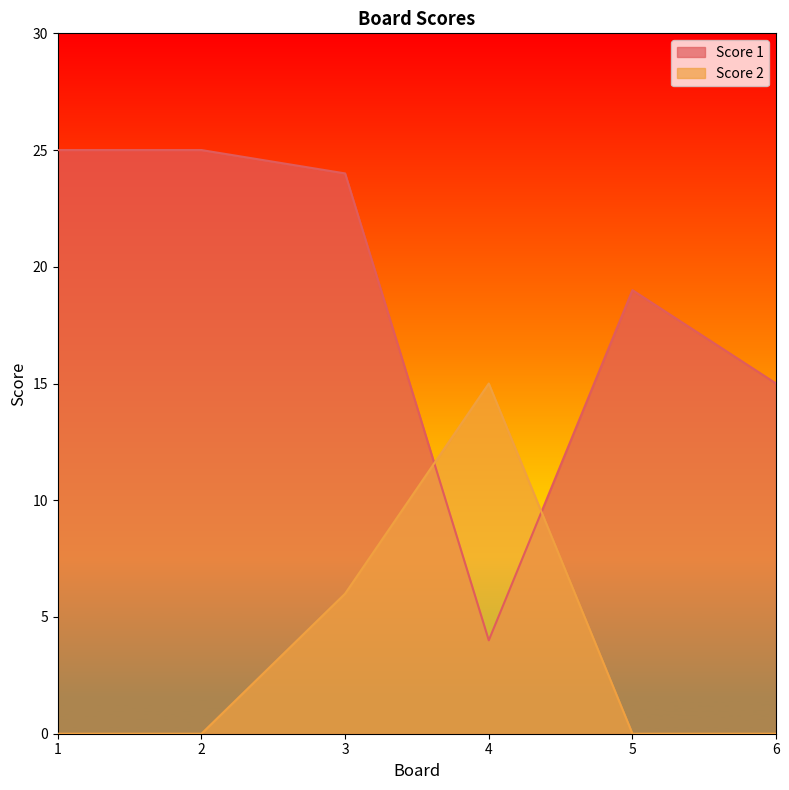

Does the chart display data point markers on the line(s)?

No